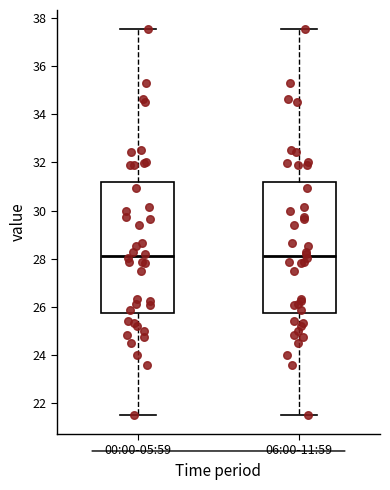

Where does the upper whisker of the box for 00:00-05:59 end on the y-axis? The values are not printed on the chart, so give them approximately, as read against the axis.

37.6